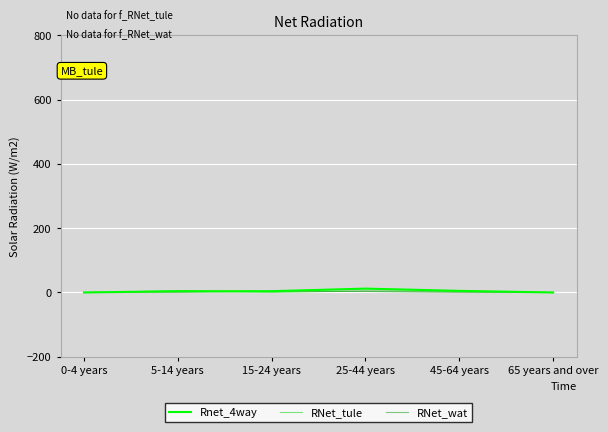

What are all the series names shown in the legend?

Rnet_4way, RNet_tule, RNet_wat